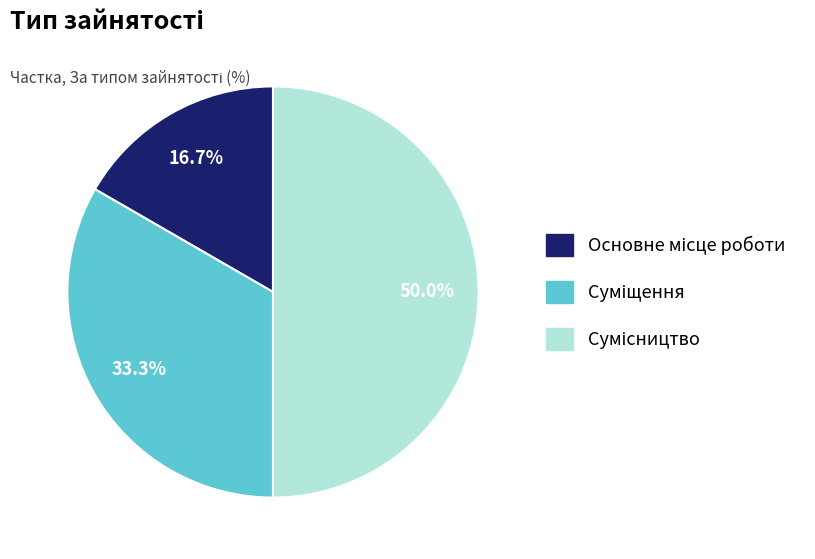

How many slices are in this pie chart?

3